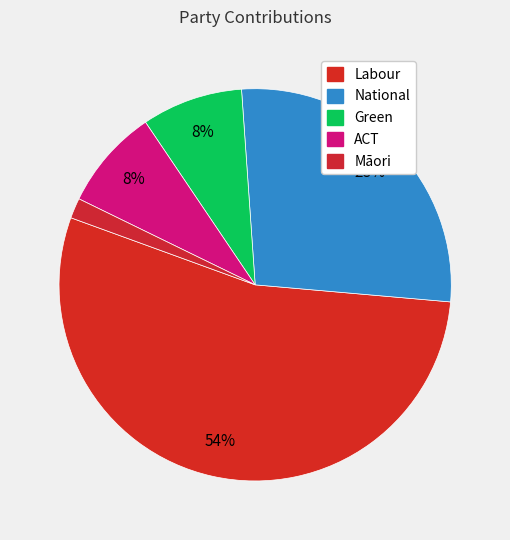

What percentage do ACT and National together represent?

35.8%